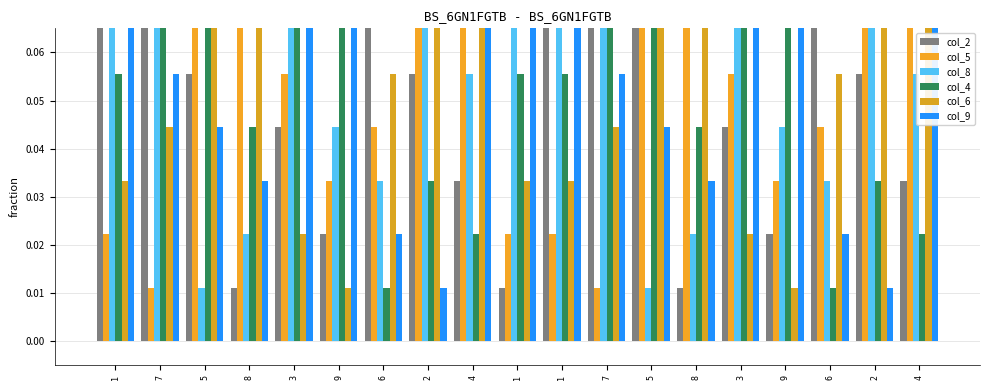

What is the total value across all series at 7?

0.4